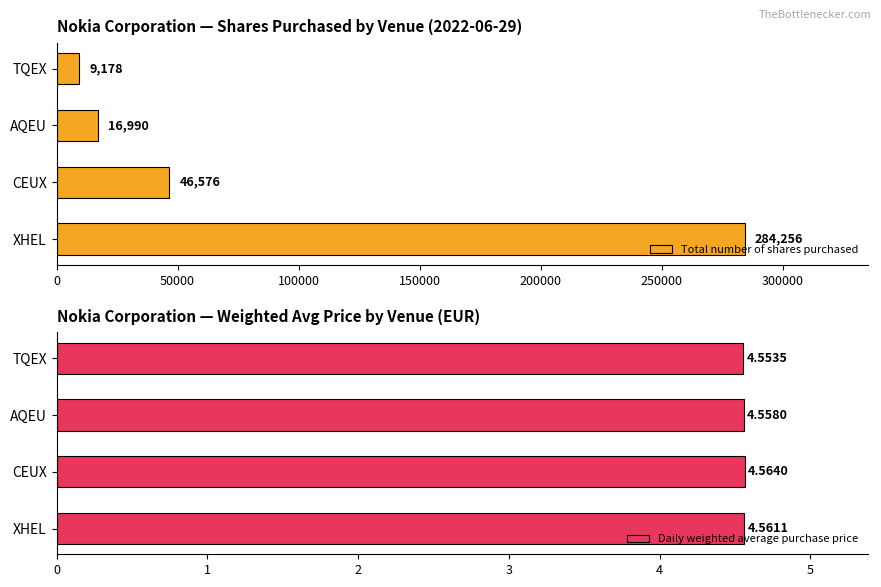

The Total number of shares purchased series shows 284256 at XHEL. True or false?

True